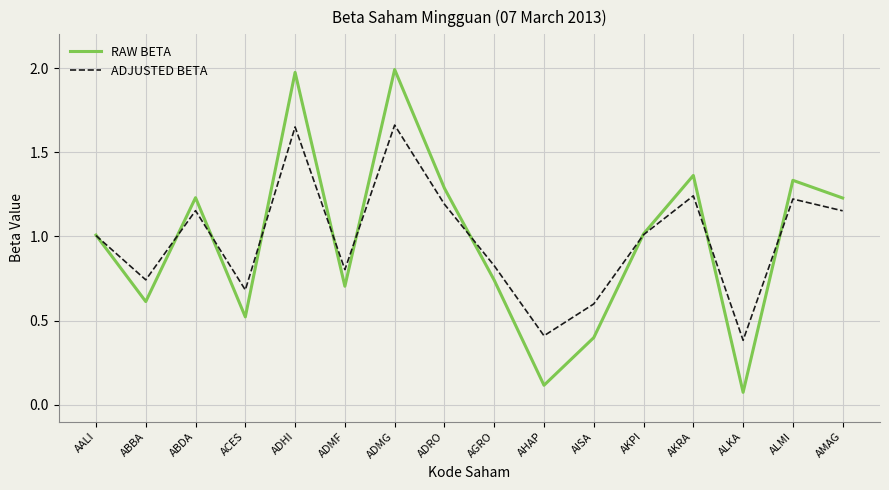

The value of RAW BETA at ADRO is 1.3. True or false?

True